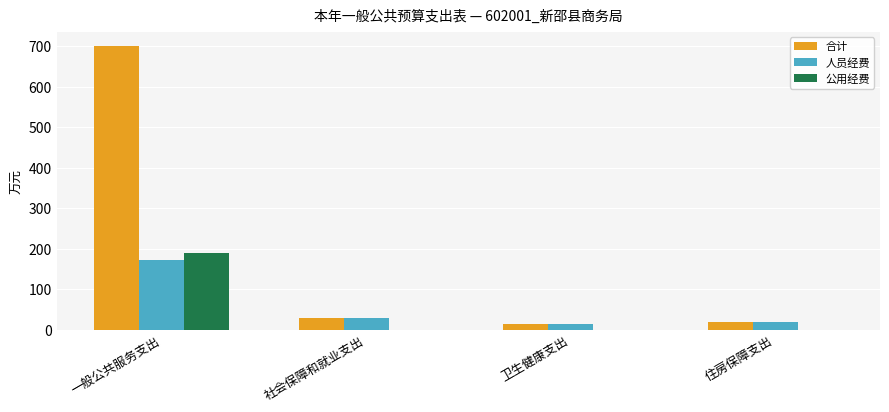

Count the number of categories in the chart.

4